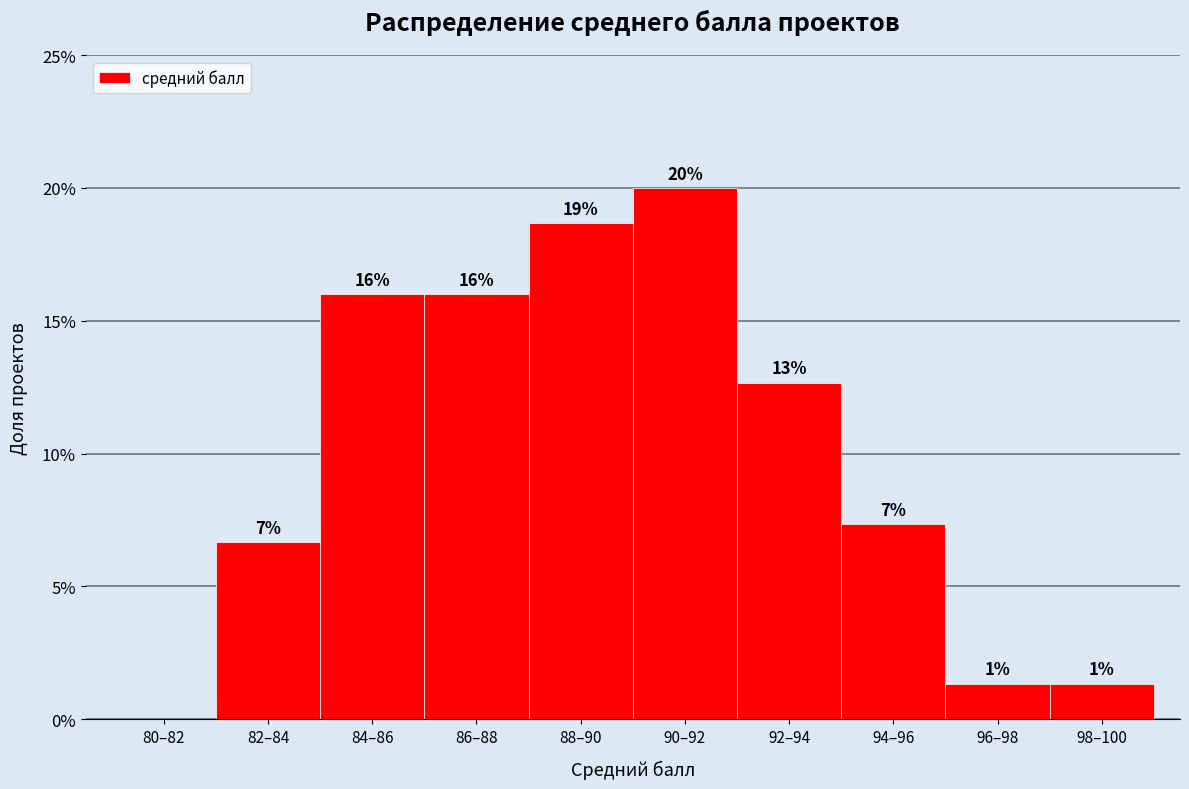

Are the bars horizontal?

No